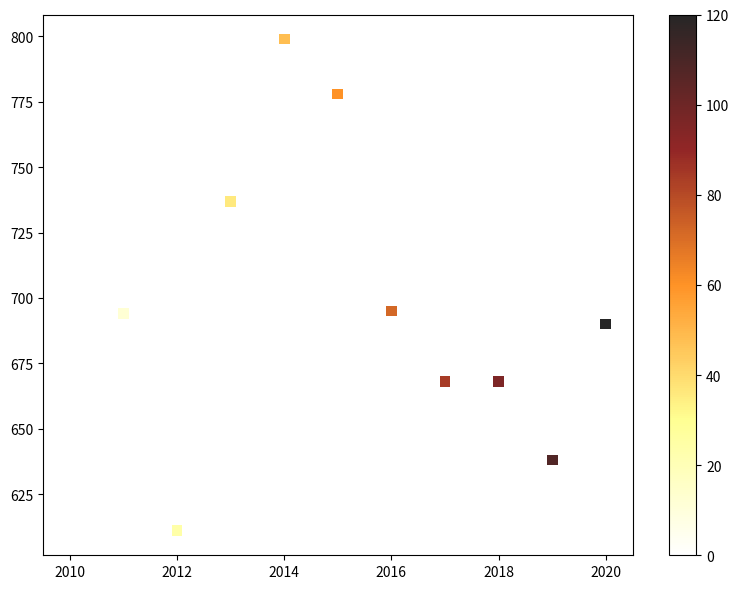

What is the average Y value?

695